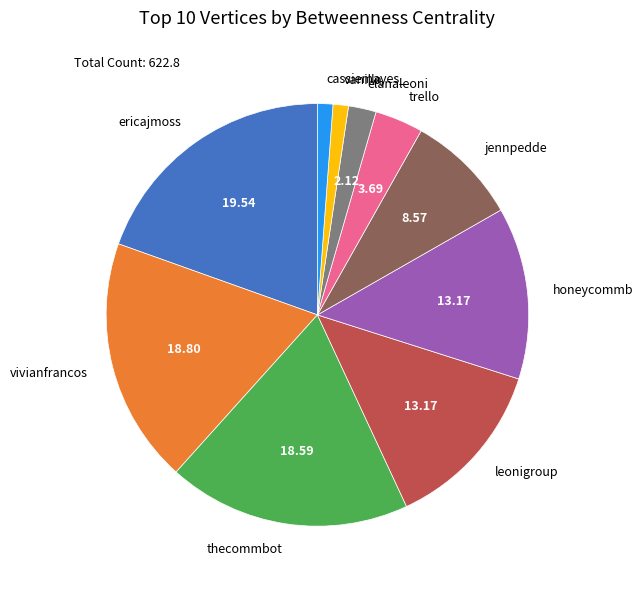

How many slices are in this pie chart?

10